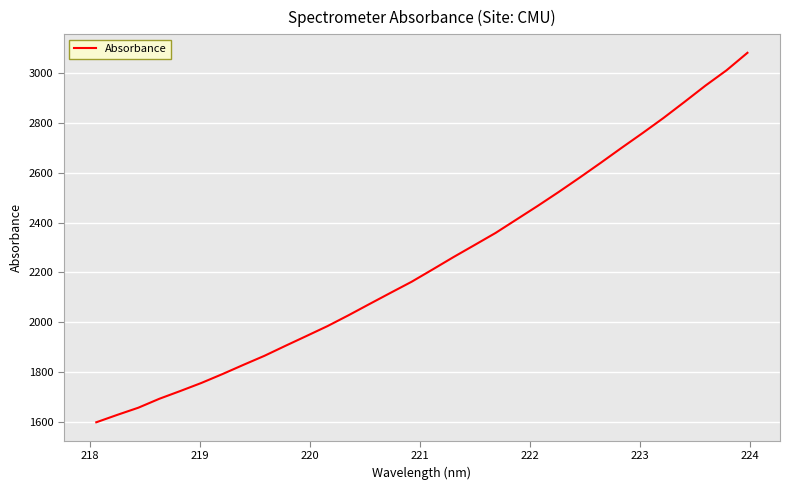

What is the difference between the maximum and minimum values?

1485.1